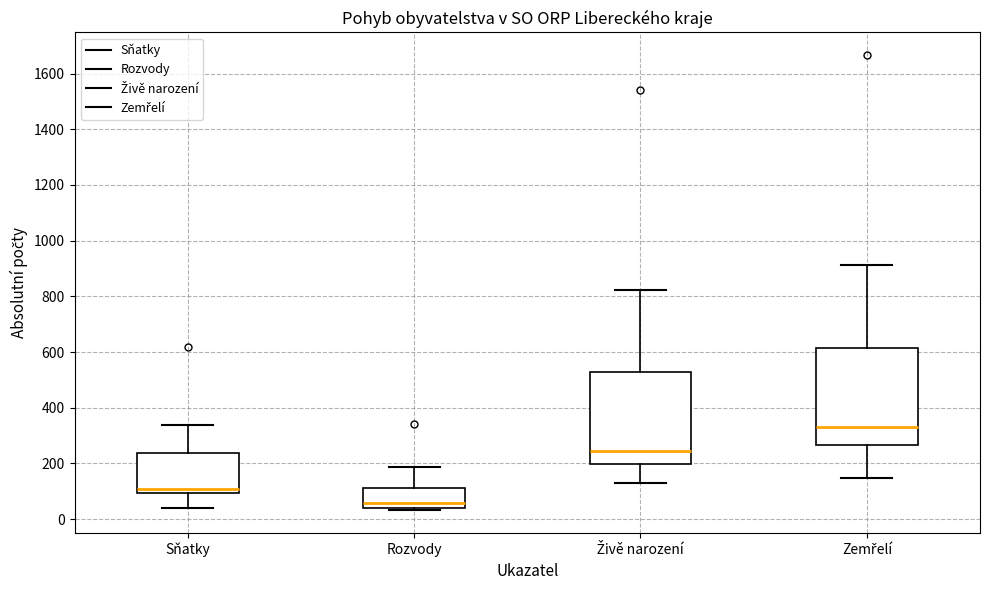

Where is the lower edge of the box for Rozvody on the y-axis? The values are not printed on the chart, so give them approximately, as read against the axis.

40